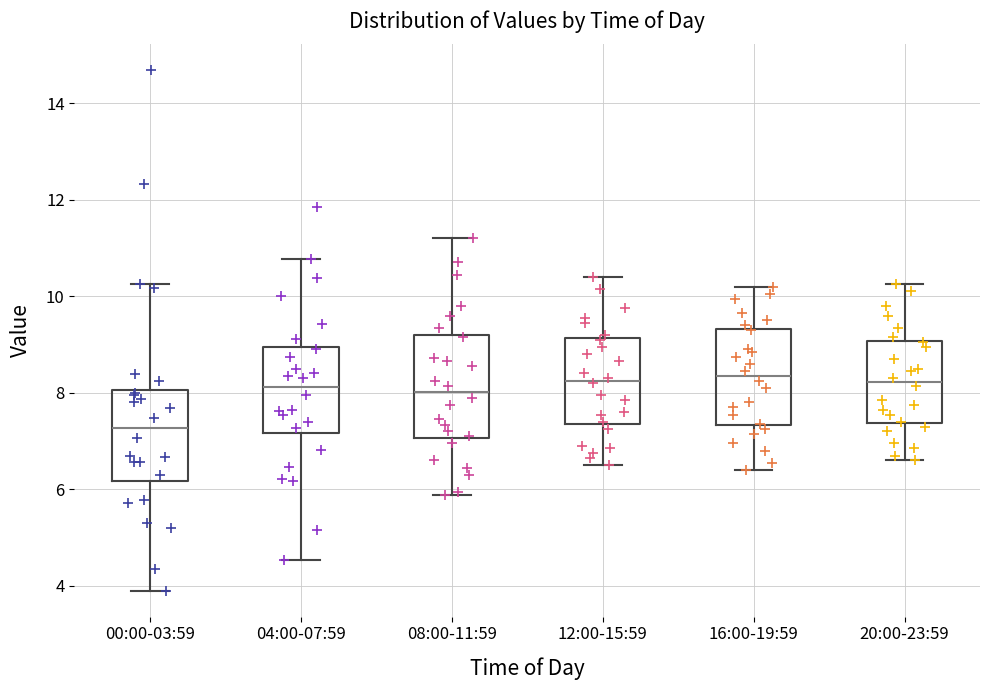

Which box has the lowest median line?

00:00-03:59